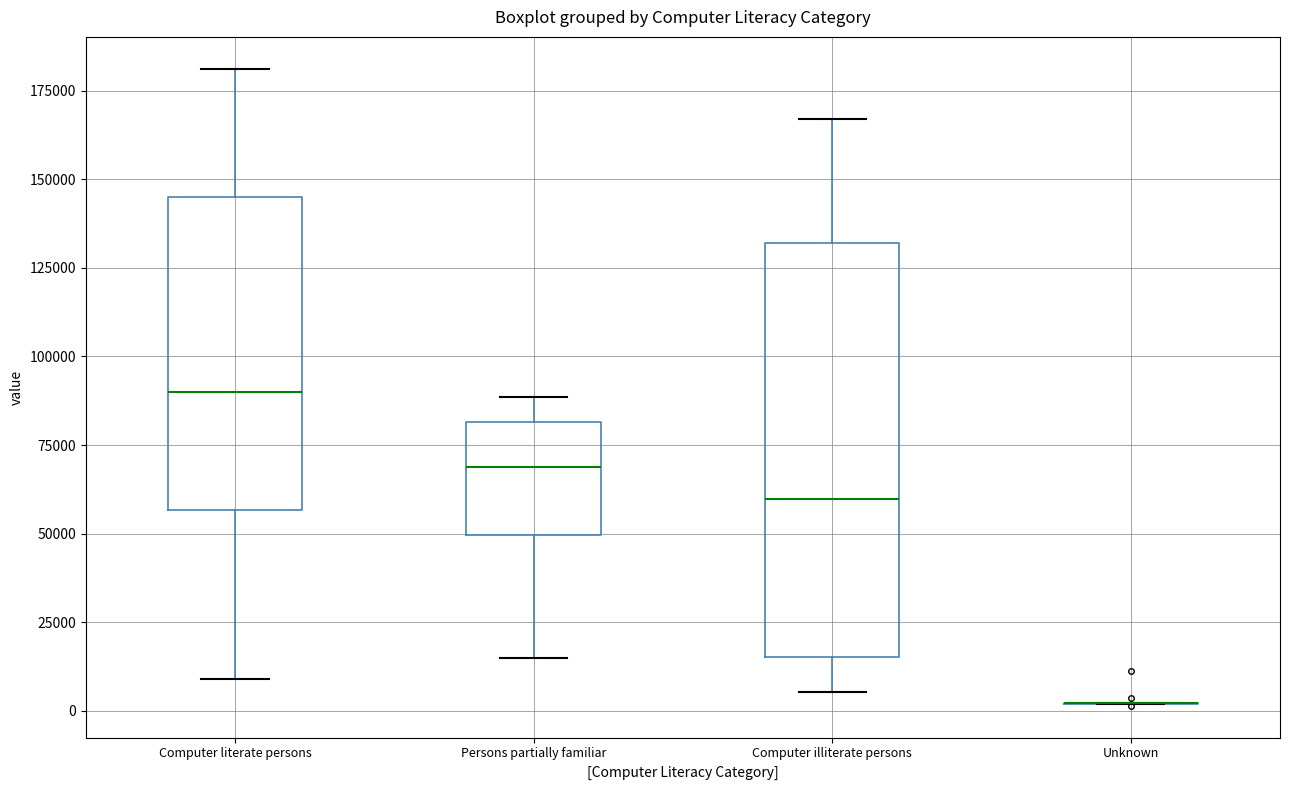

Where is the lower edge of the box for Persons partially familiar on the y-axis? The values are not printed on the chart, so give them approximately, as read against the axis.

50000